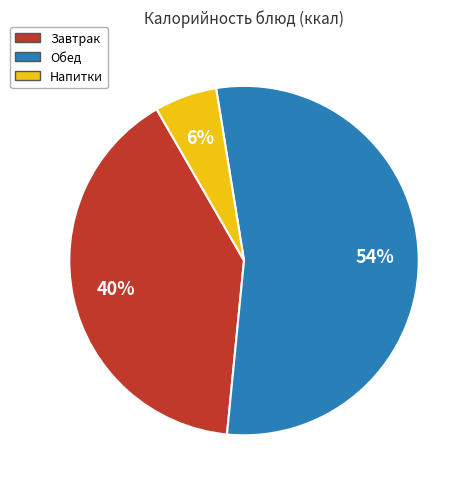

To the nearest percent, what percentage of the pie is Напитки?

6%